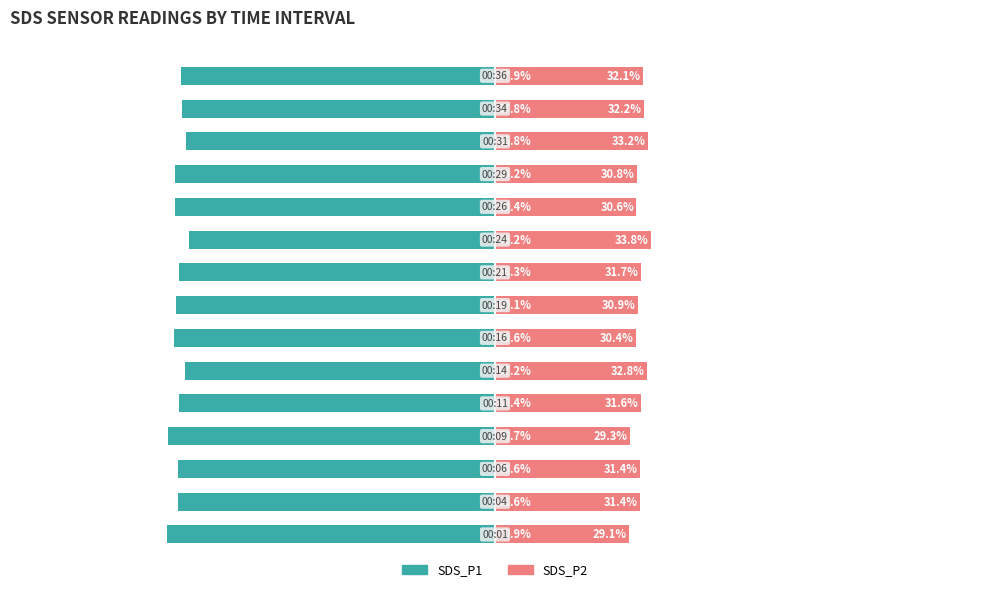

How many bars are there in each group?

2